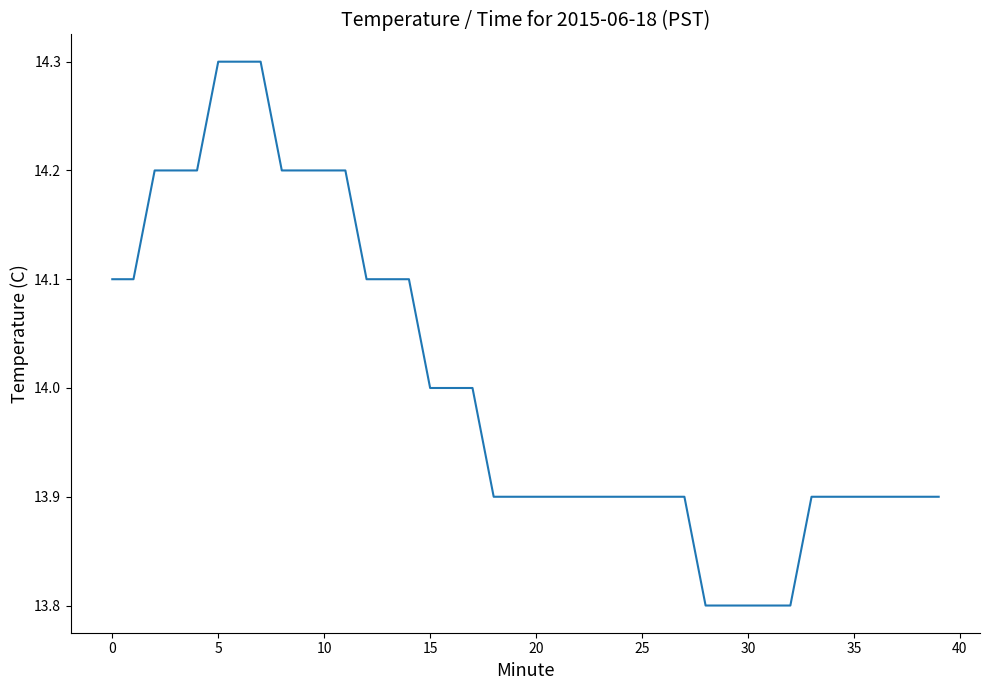

What is the difference between the maximum and minimum values?

0.5